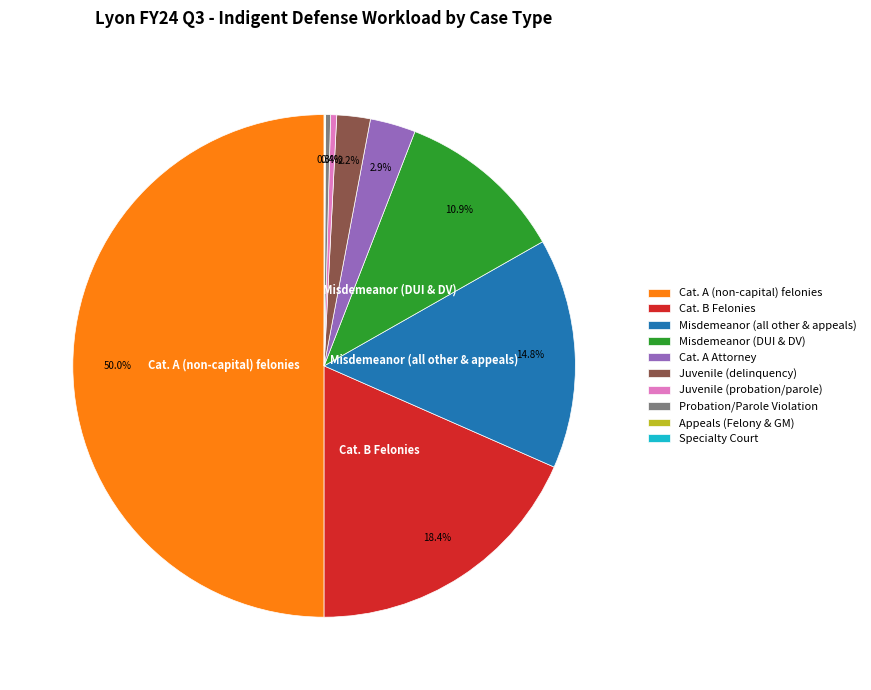

What is the largest slice in the pie chart?

Cat. A (non-capital) felonies